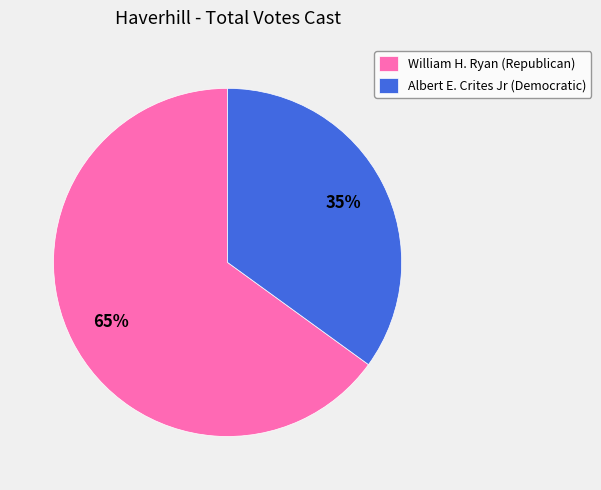

Which slice is the largest?

William H. Ryan (Republican)